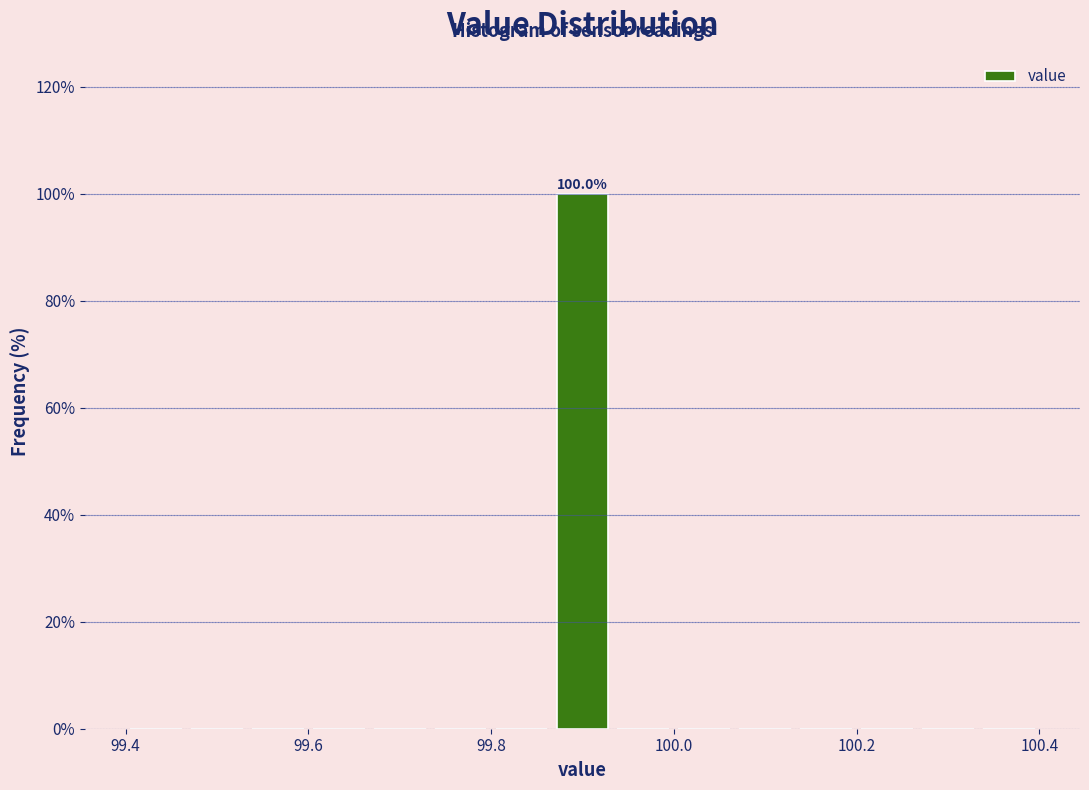

Around what value on the x-axis is the tallest bar? Give the approximate position of its centre, as read against the axis.

99.90